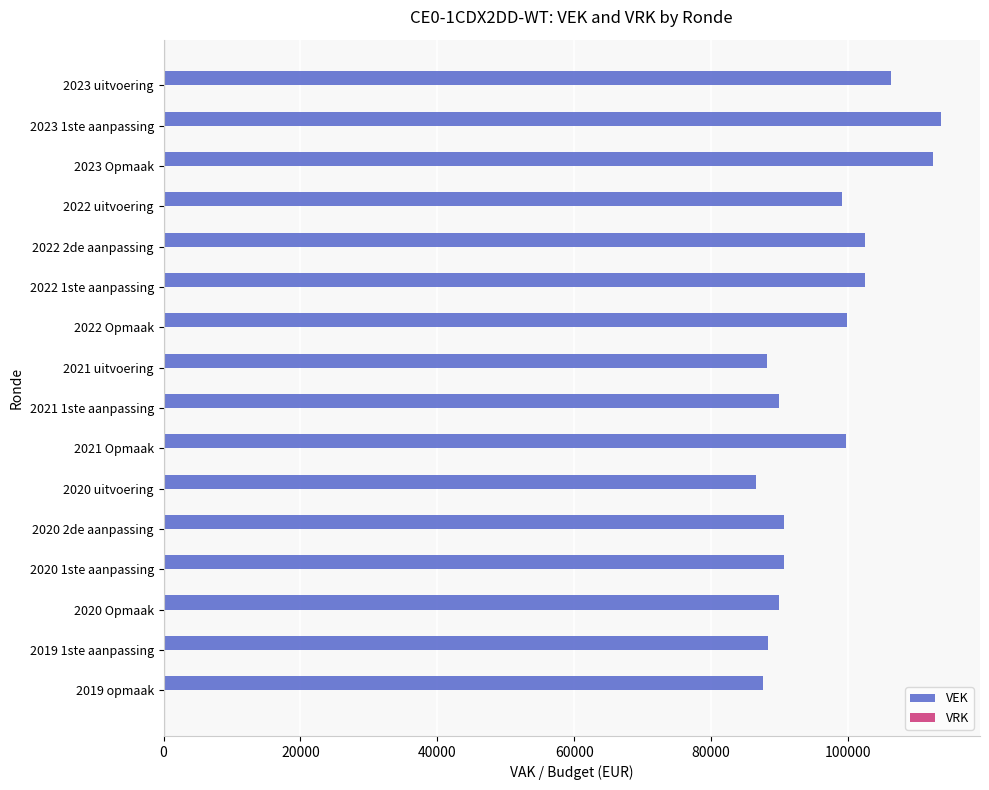

Is it true that the value at 2021 uitvoering is 88202?

True